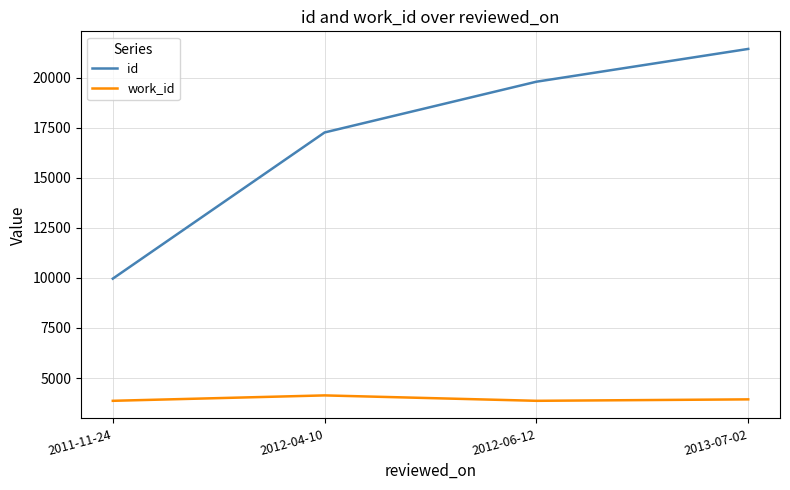

True or false: id has more than 2 points higher than both neighbors.

False